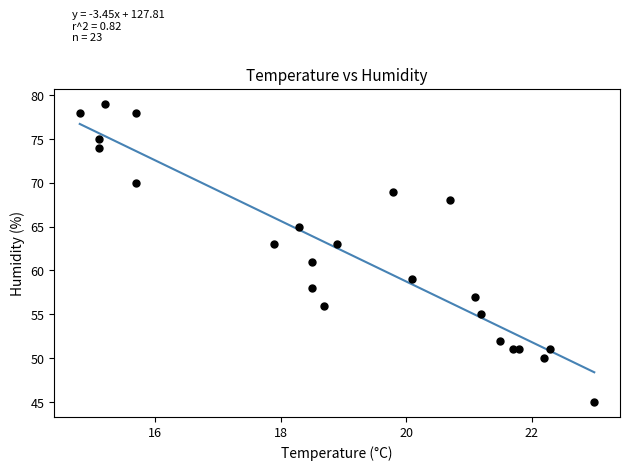

What is the range of Y values (max minus min)?

34